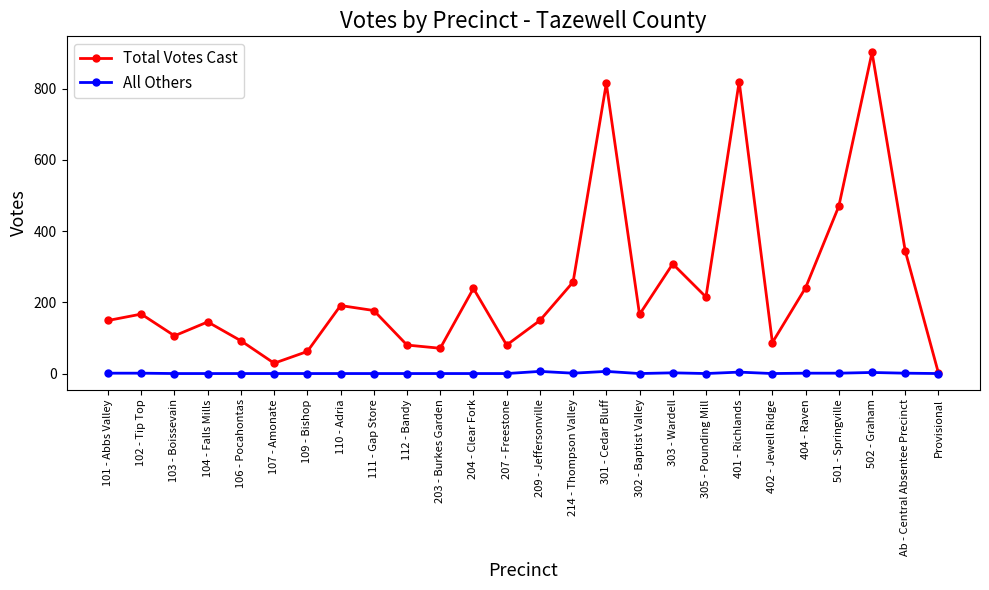

Is the value of Total Votes Cast at 301 - Cedar Bluff greater than the value of All Others at 107 - Amonate?

Yes